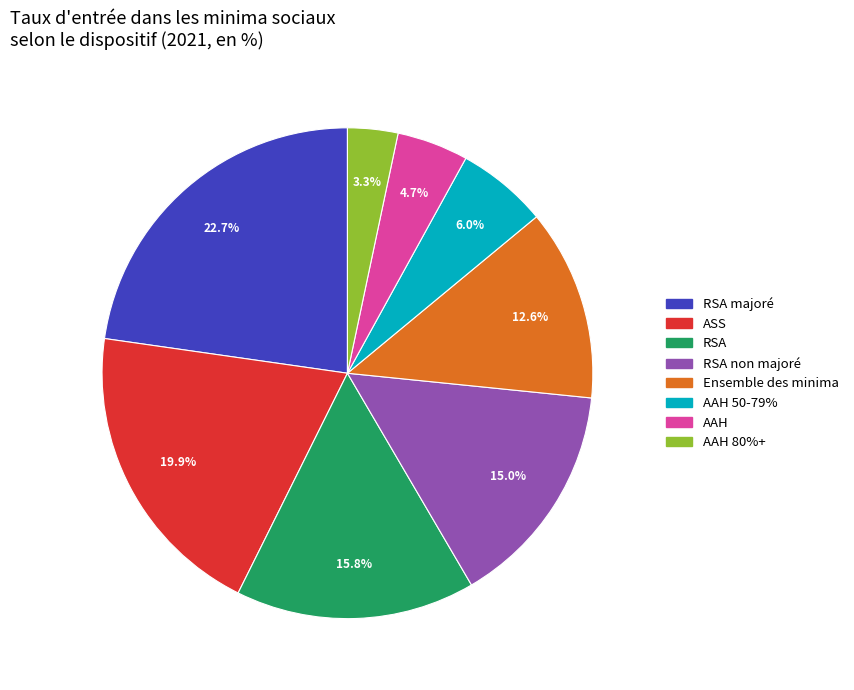

Which slice is the smallest?

AAH 80%+